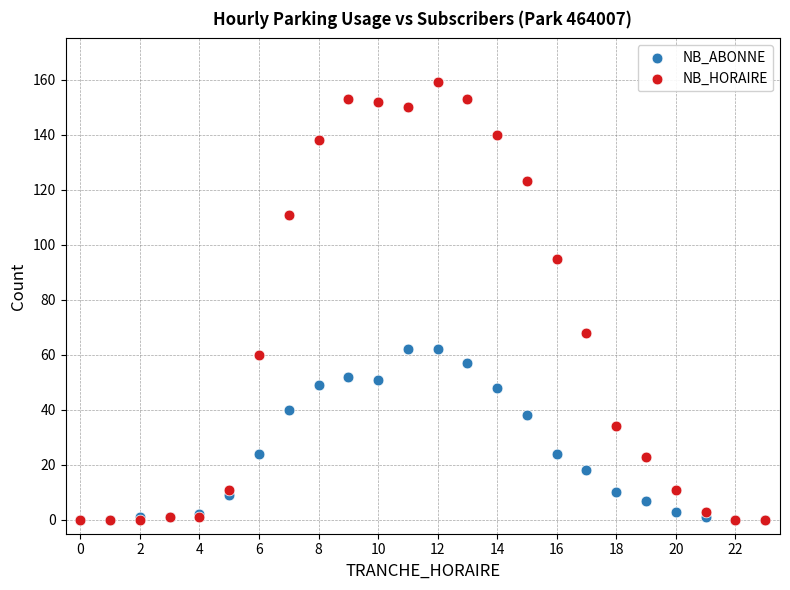

In the NB_HORAIRE series, what Y value is closest to 79?

68